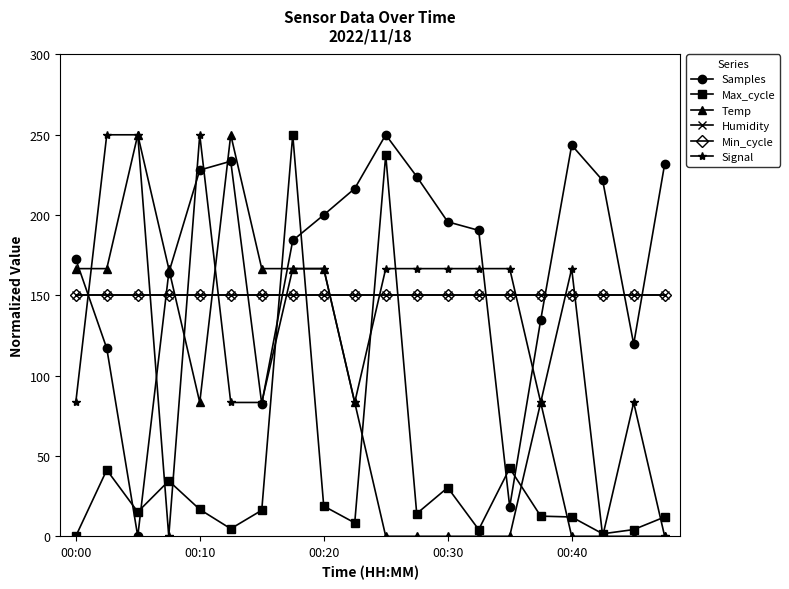

Reading right to left, what are all the values shown in this chart?

Samples: 231.8	119.7	221.6	243.6	134.7	18.3	190.5	195.8	224.0	250.0	216.5	200.1	184.2	82.5	233.5	228.0	164.1	0.0	117.0	172.5
Max_cycle: 12.0	4.2	1.6	12.0	12.6	42.4	4.2	30.3	14.1	237.4	8.4	18.8	250.0	16.2	4.7	16.7	34.5	15.2	41.3	0.0
Temp: 0.0	0.0	0.0	0.0	83.3	0.0	0.0	0.0	0.0	0.0	83.3	166.7	166.7	166.7	250.0	83.3	166.7	250.0	166.7	166.7
Humidity: 150.0	150.0	150.0	150.0	150.0	150.0	150.0	150.0	150.0	150.0	150.0	150.0	150.0	150.0	150.0	150.0	150.0	150.0	150.0	150.0
Min_cycle: 150.0	150.0	150.0	150.0	150.0	150.0	150.0	150.0	150.0	150.0	150.0	150.0	150.0	150.0	150.0	150.0	150.0	150.0	150.0	150.0
Signal: 0.0	83.3	0.0	166.7	83.3	166.7	166.7	166.7	166.7	166.7	83.3	166.7	166.7	83.3	83.3	250.0	0.0	250.0	250.0	83.3